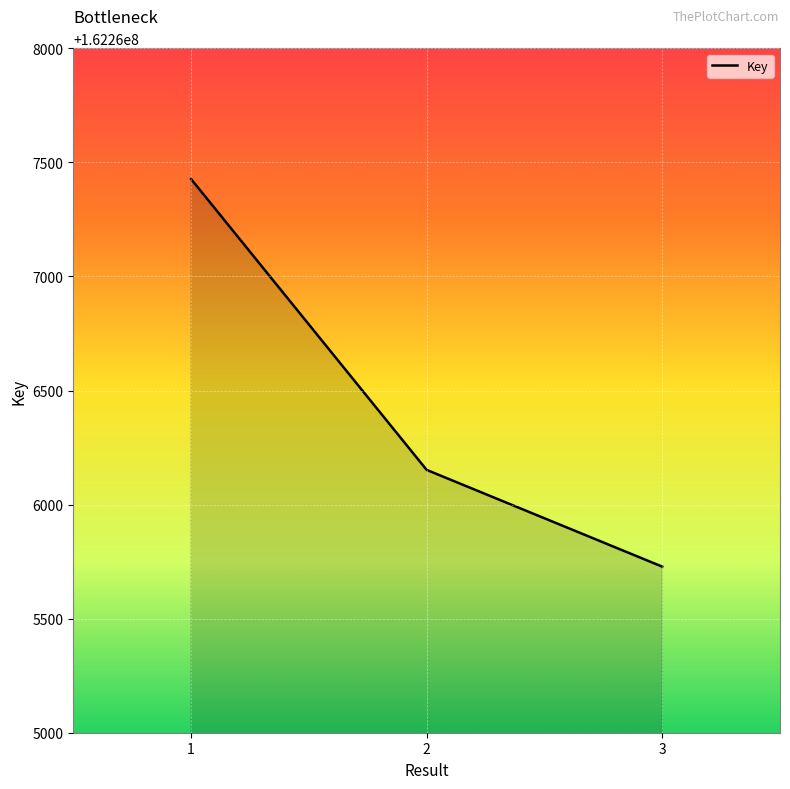

Rank the categories by value from lowest to highest.

3, 2, 1